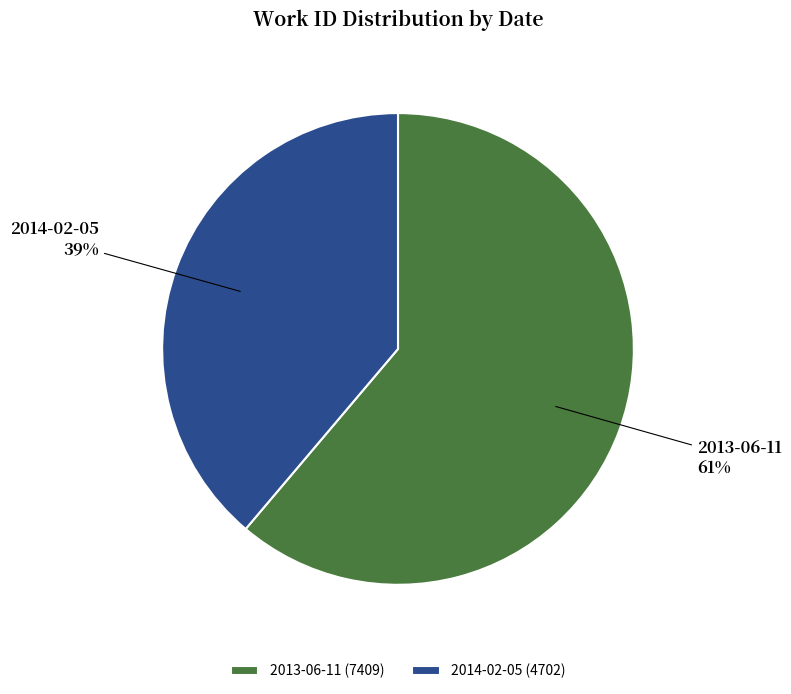

Combined, do 2014-02-05 and 2013-06-11 account for over 50%?

Yes